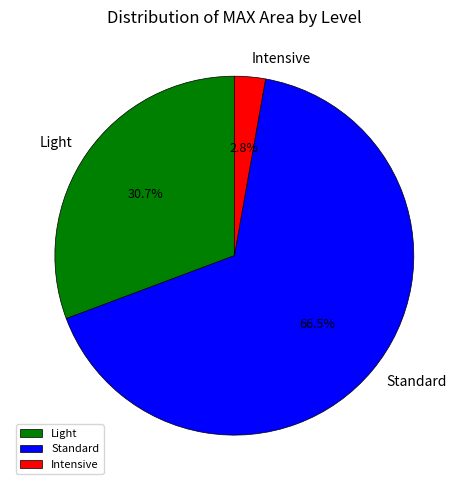

Which has a higher value, Light or Intensive?

Light